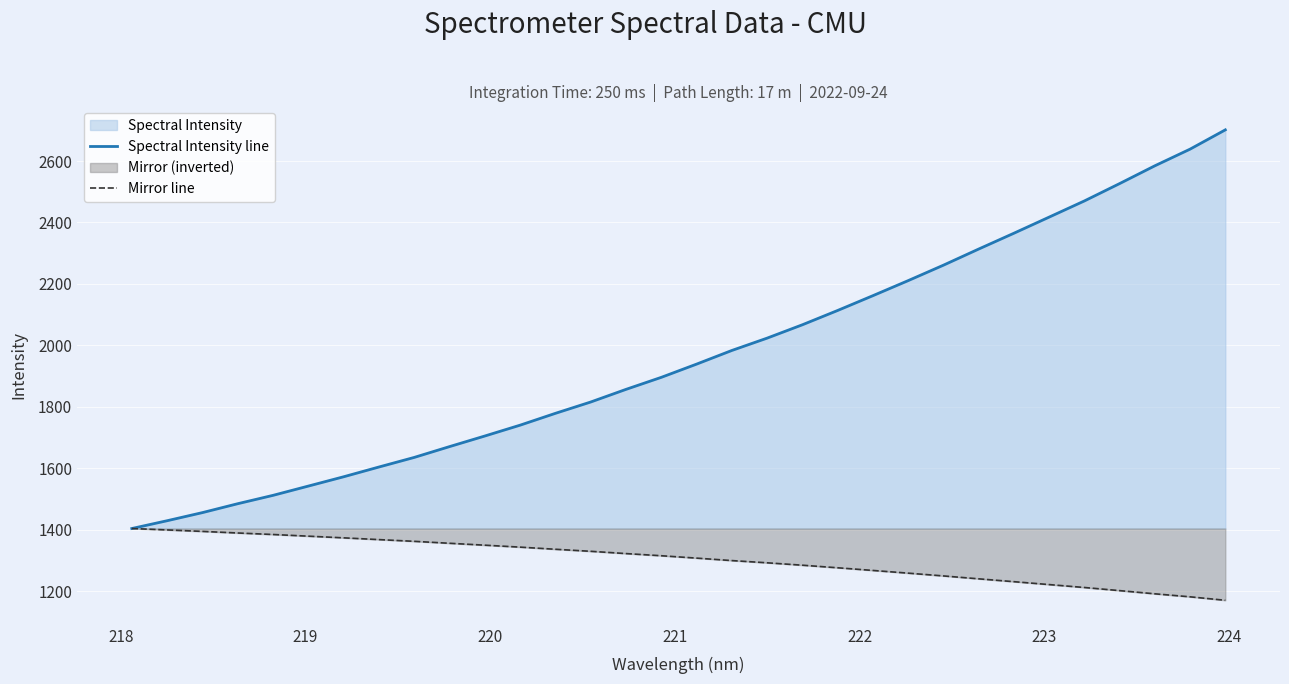

What is the minimum value for Spectral Intensity line?

1403.5